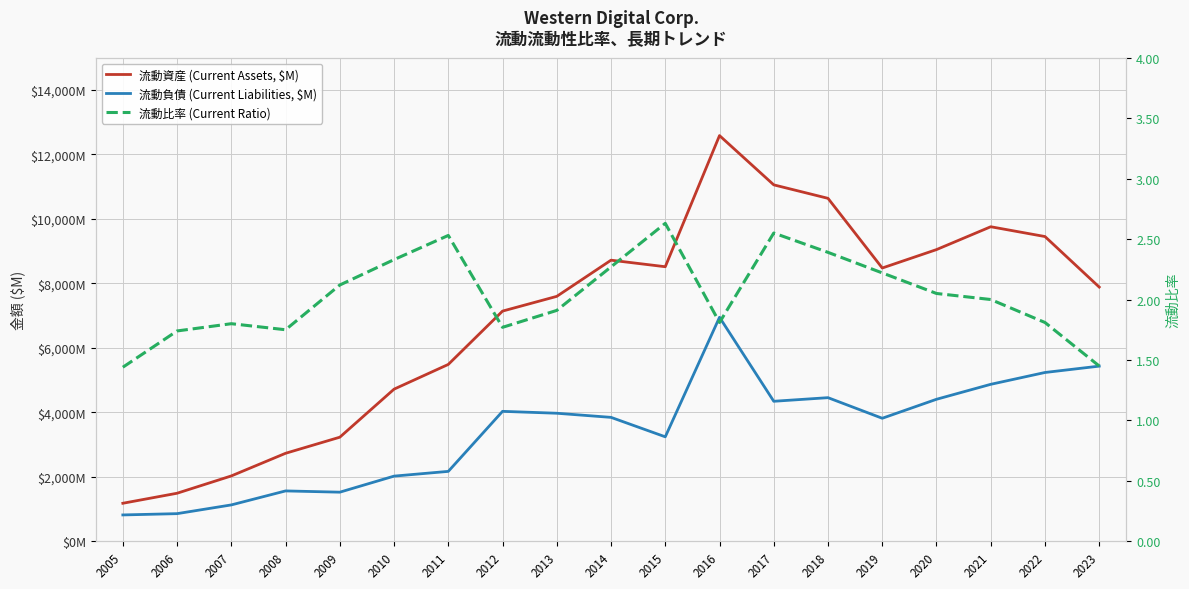

What is the spread (max minus min) of values at 2020?

9046.0